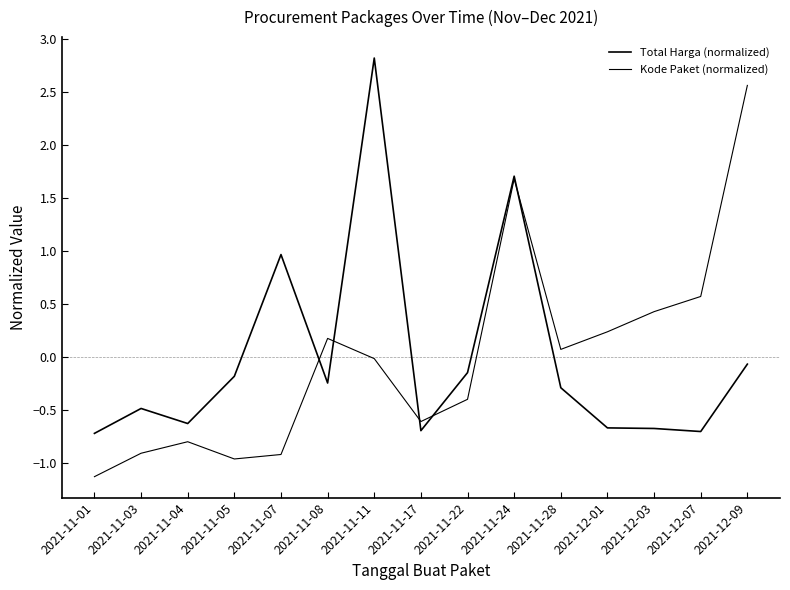

Does the chart have visible grid lines?

No